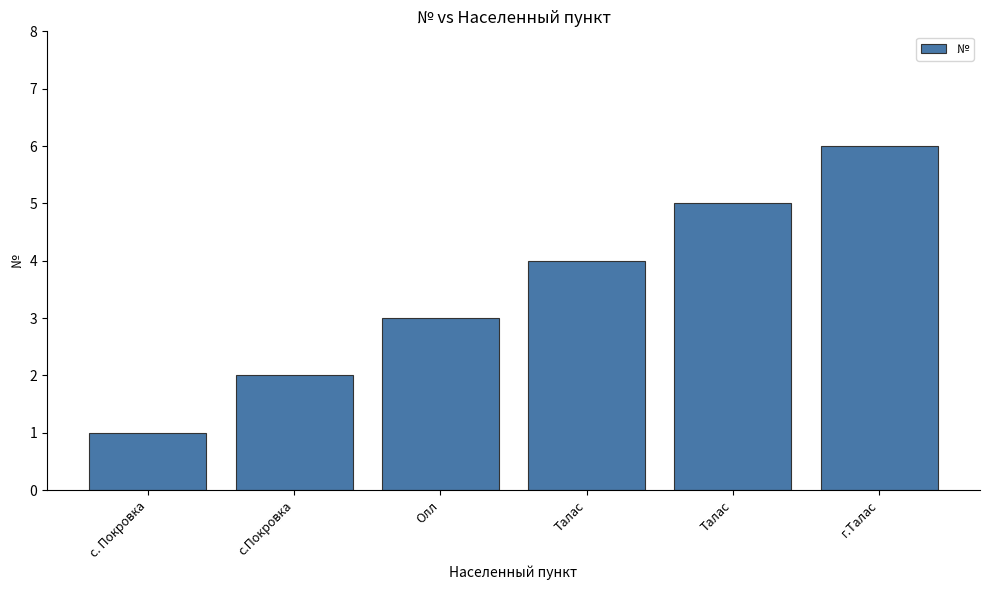

Does the chart contain stacked bars?

No